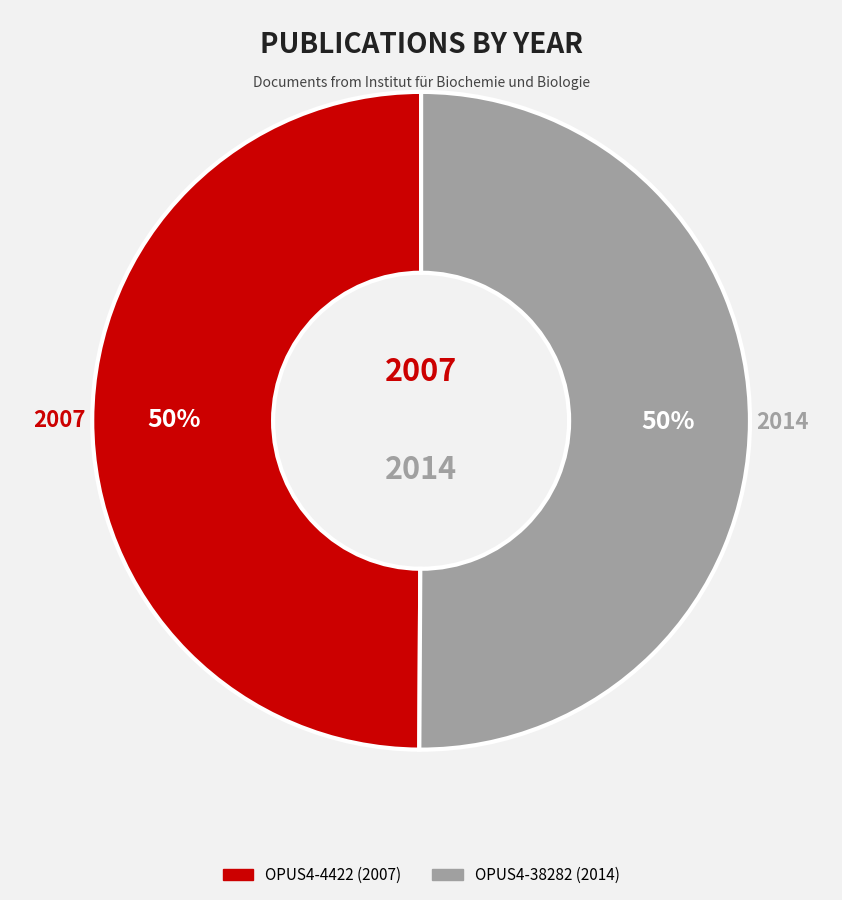

To the nearest percent, what is the average slice percentage?

50%